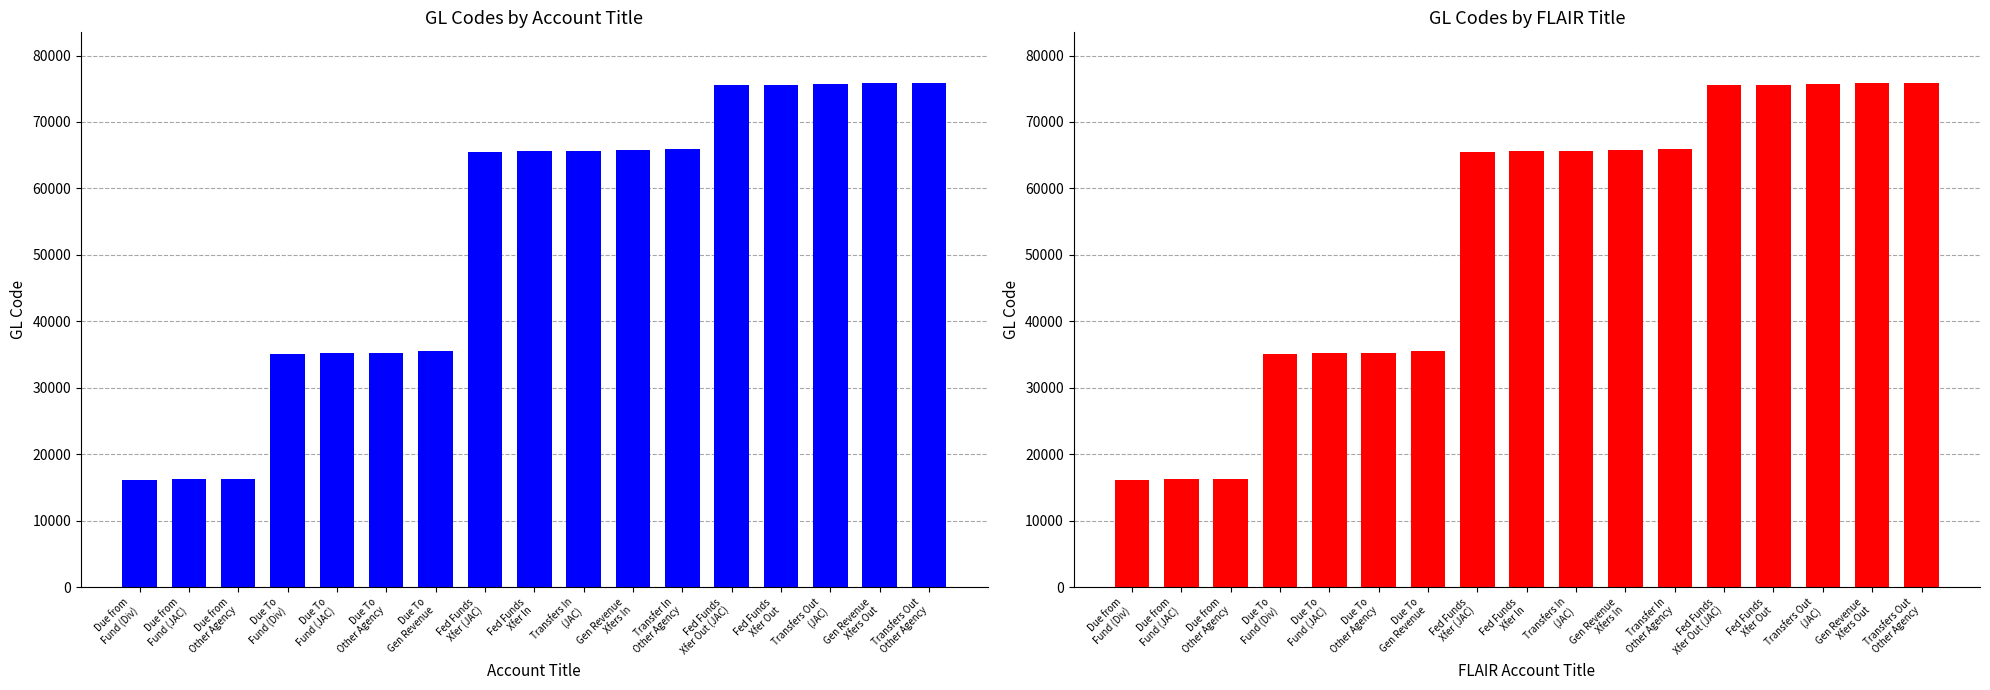

The GL Code (Right) series shows 102415 at Transfer In
Other Agency. True or false?

False